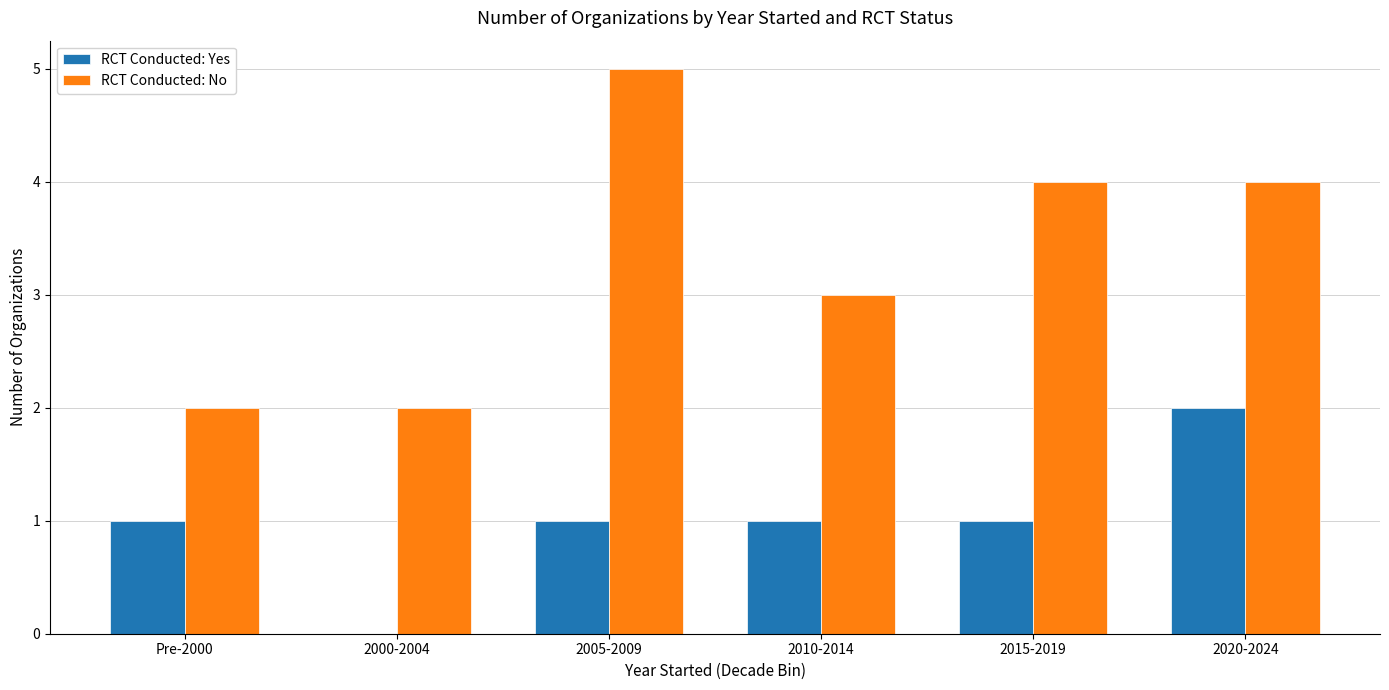

Reading left to right, transcribe all the data shown in this chart.

RCT Conducted: Yes: Pre-2000=1	2000-2004=0	2005-2009=1	2010-2014=1	2015-2019=1	2020-2024=2
RCT Conducted: No: Pre-2000=2	2000-2004=2	2005-2009=5	2010-2014=3	2015-2019=4	2020-2024=4